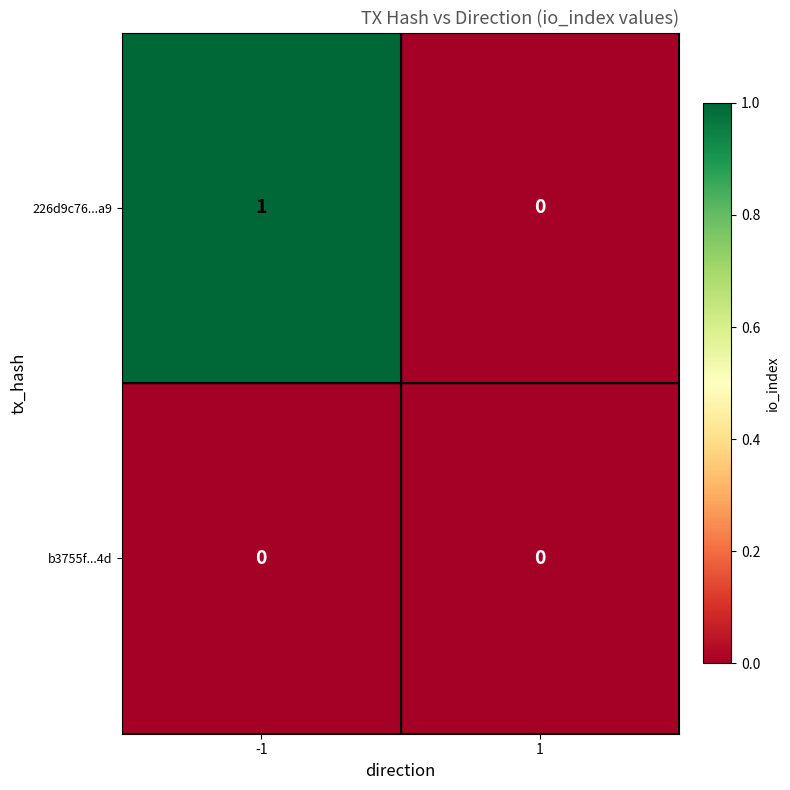

List the labels in order of 226d9c76...a9 value, largest first.

-1, 1